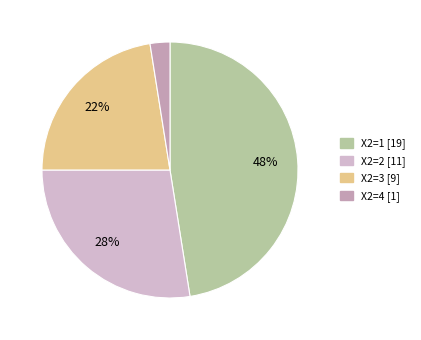

How many segments does this pie chart have?

4